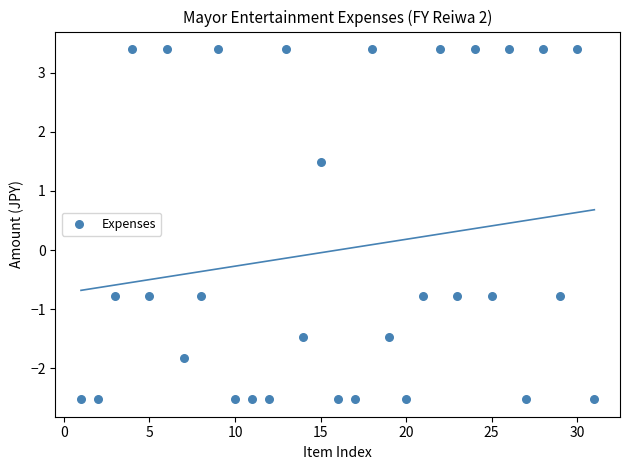

What is the range of Y values (max minus min)?

5.9